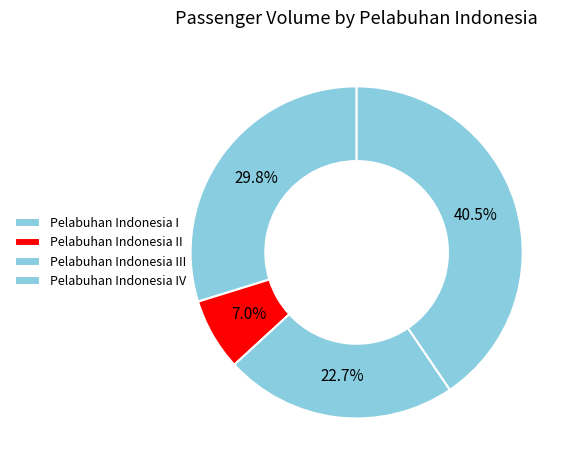

Rank the categories by value from highest to lowest.

Pelabuhan Indonesia IV, Pelabuhan Indonesia I, Pelabuhan Indonesia III, Pelabuhan Indonesia II